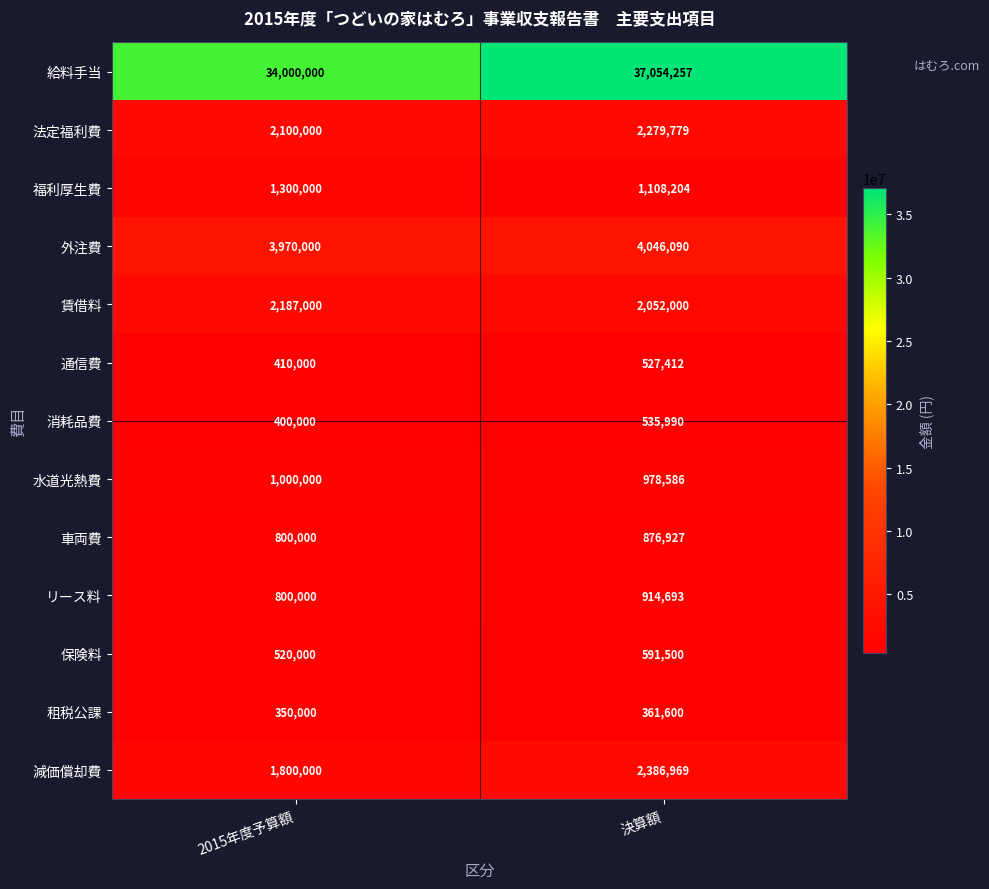

At how many categories does at least one series exceed 27516821?

2